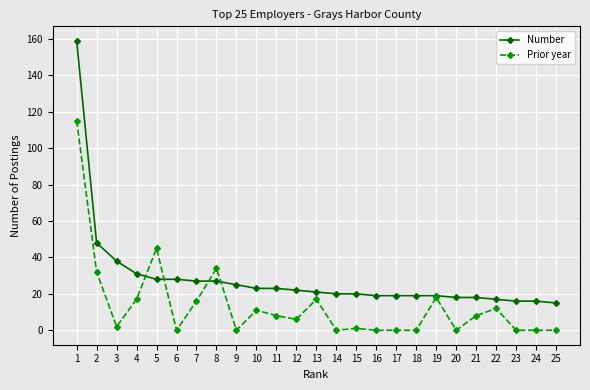

At which category is the sum across all series the highest?

1